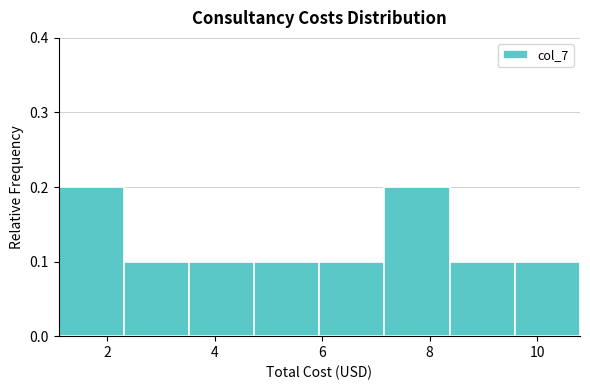

Reading left to right, transcribe this chart: for each bar, give the range it covers on the x-axis and its height. Neither the bar edges nor the heights are printed on the chart, so give them approximately, as read against the axes.

1.2 to 2.4: 0.2
2.4 to 3.6: 0.1
3.6 to 4.8: 0.1
4.8 to 6.0: 0.1
6.0 to 7.2: 0.1
7.2 to 8.4: 0.2
8.4 to 9.6: 0.1
9.6 to 10.8: 0.1